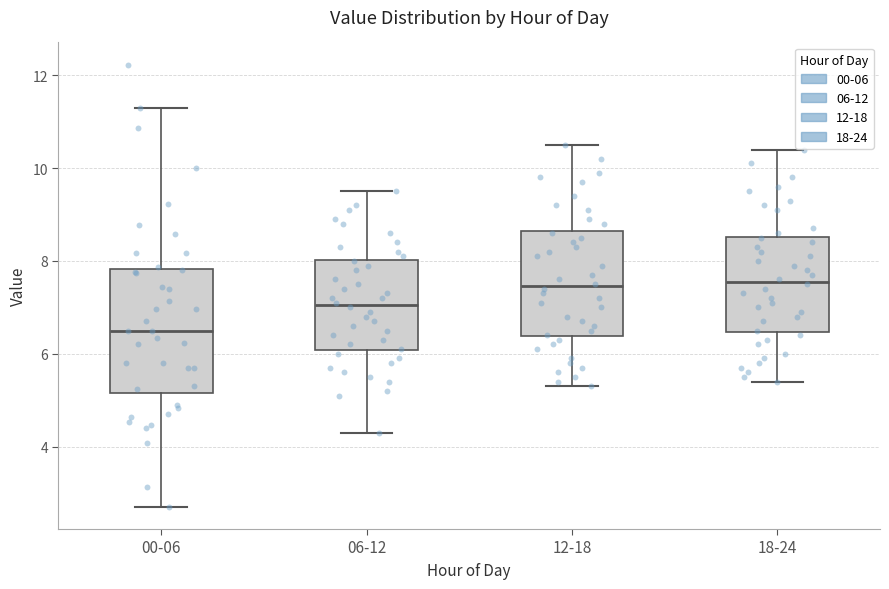

Reading left to right, transcribe this box plot: for each box, give where its median line is, the range the box spans, and where its two whiskers end, as read against the y-axis. The values are not printed on the chart, so give them approximately, as read against the axis.

00-06: median 6.6, box 5.2 to 7.8, whiskers 2.8 to 11.4
06-12: median 7.0, box 6.0 to 8.0, whiskers 4.4 to 9.6
12-18: median 7.4, box 6.4 to 8.6, whiskers 5.4 to 10.6
18-24: median 7.6, box 6.4 to 8.6, whiskers 5.4 to 10.4